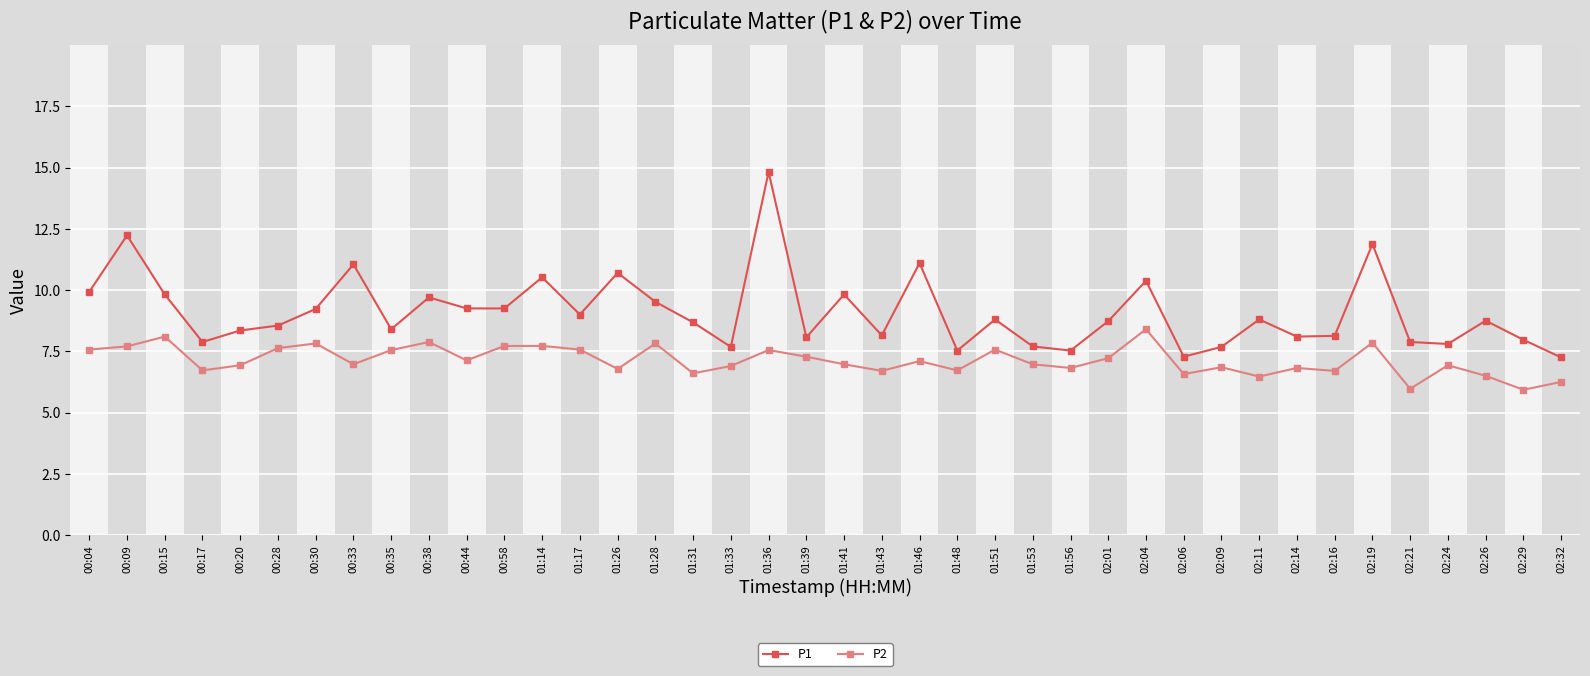

What is the smallest value displayed?

5.9